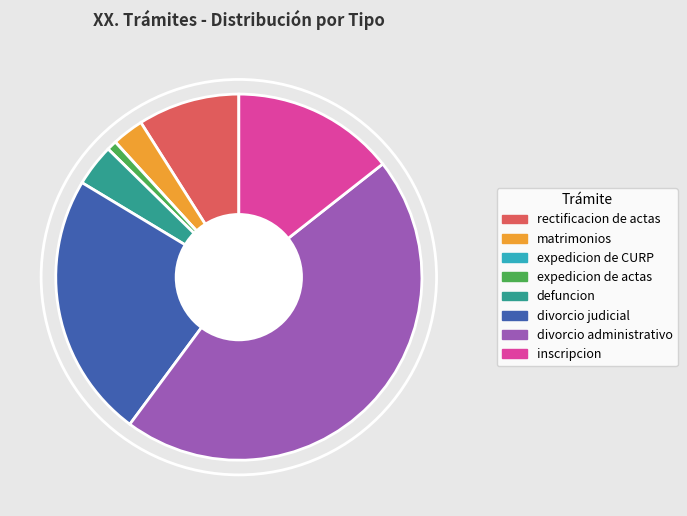

Combined, do inscripcion and defuncion account for over 50%?

No